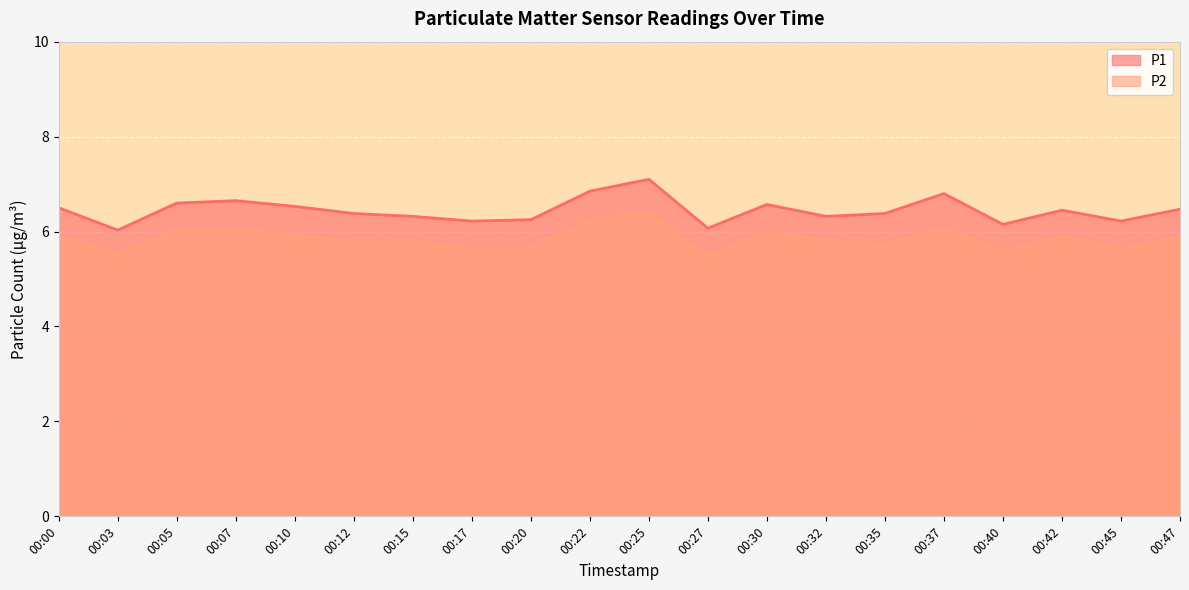

True or false: P2 has more than 0 interior local peaks.

True